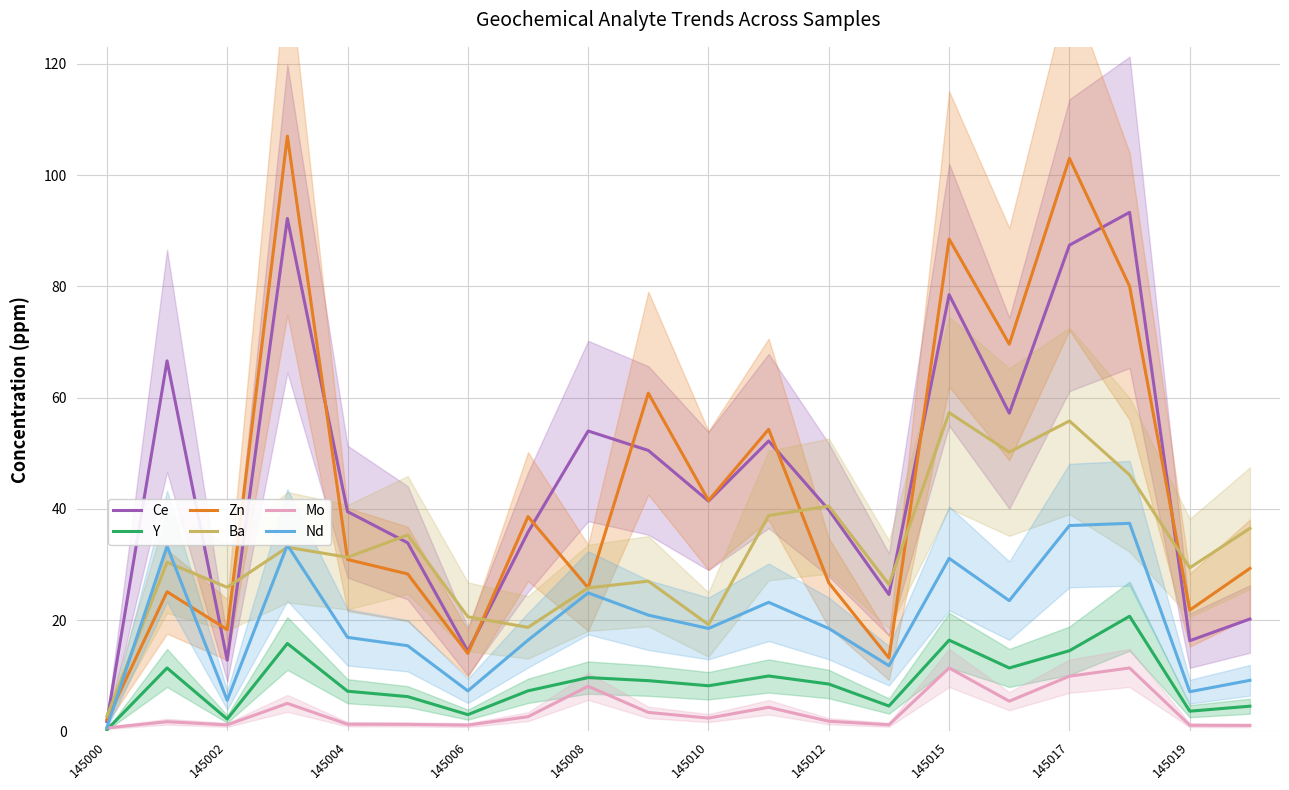

The Ce series shows 24.1 at 145012. True or false?

False